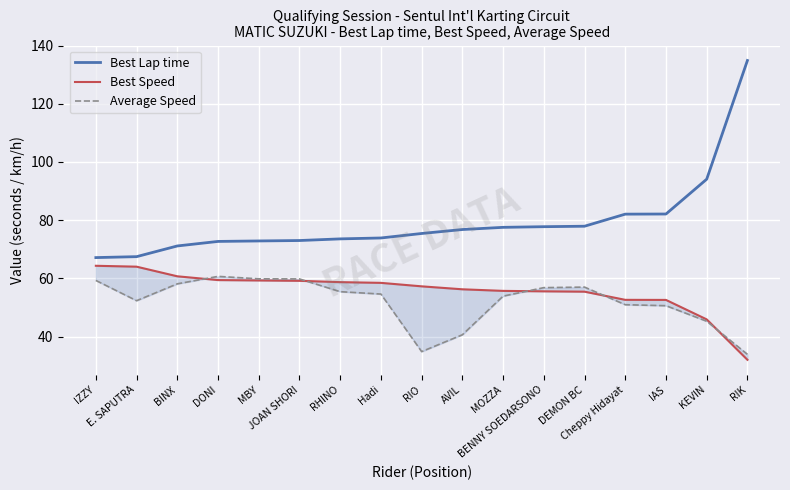

What is the total value across all series at RHINO?

187.7